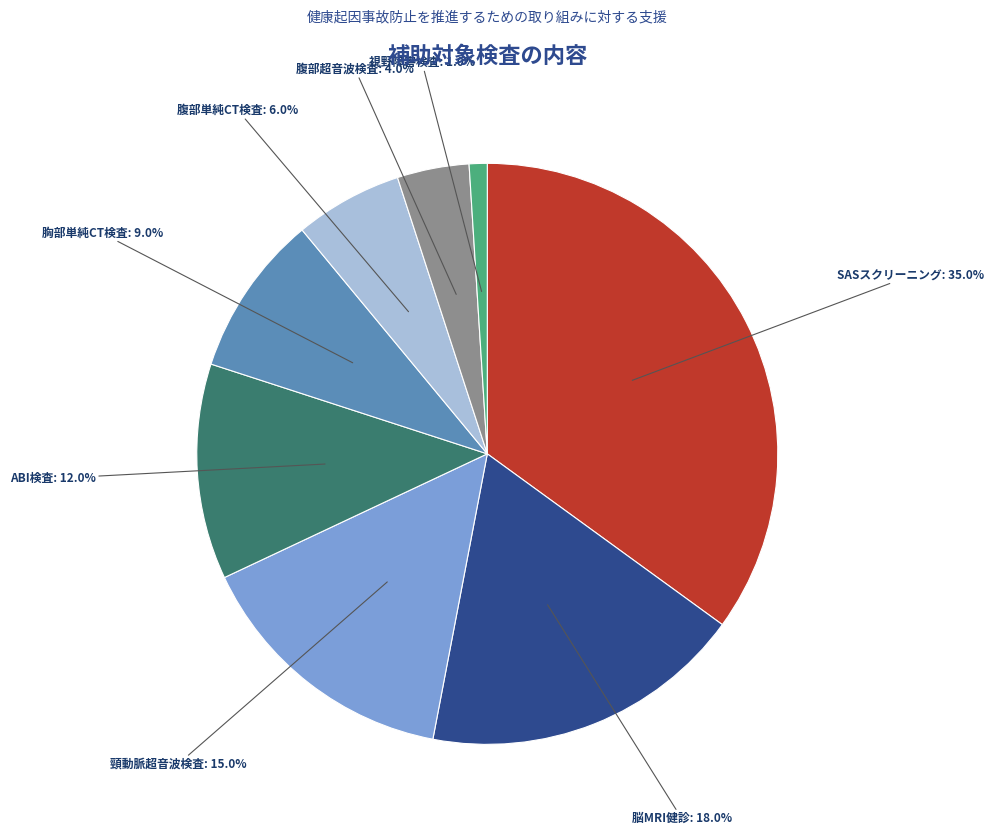

Rank the categories by value from highest to lowest.

SASスクリーニング, 脳MRI健診, 頸動脈超音波検査, ABI検査, 胸部単純CT検査, 腹部単純CT検査, 腹部超音波検査, 視野障害検査